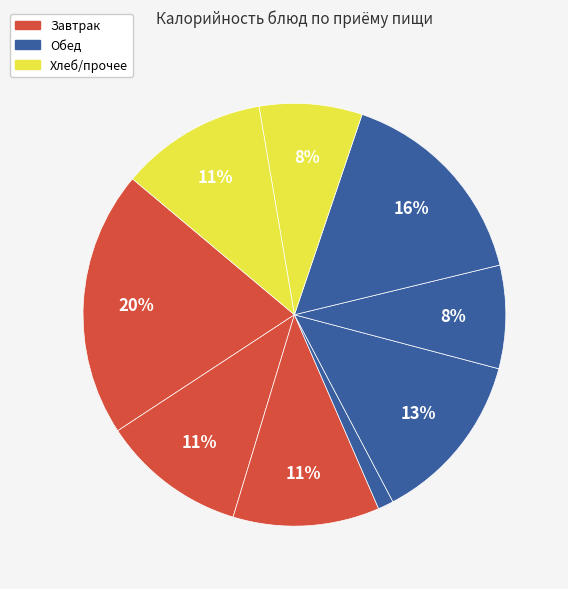

How many segments does this pie chart have?

9